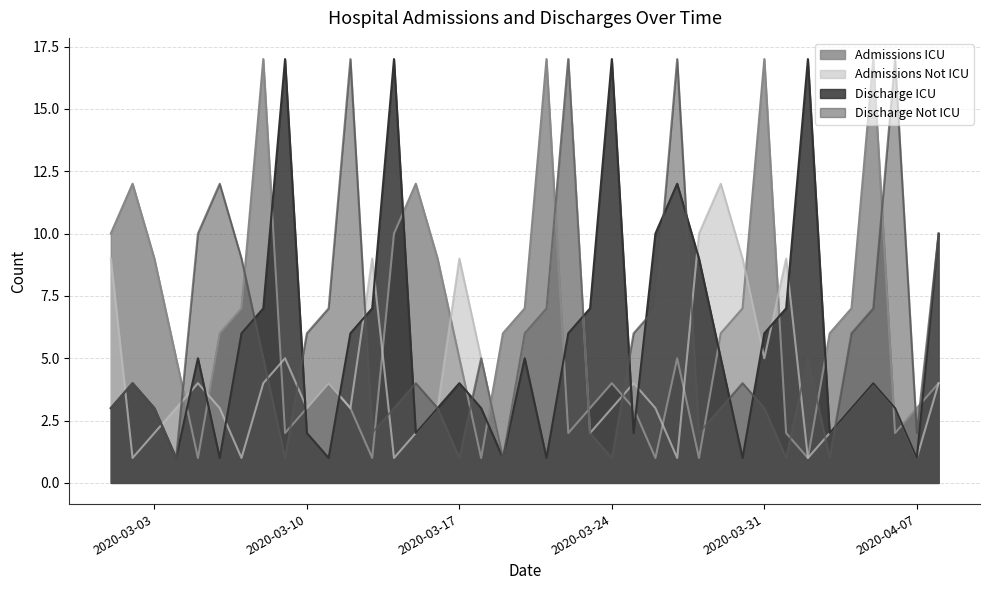

What is the smallest value displayed?

1